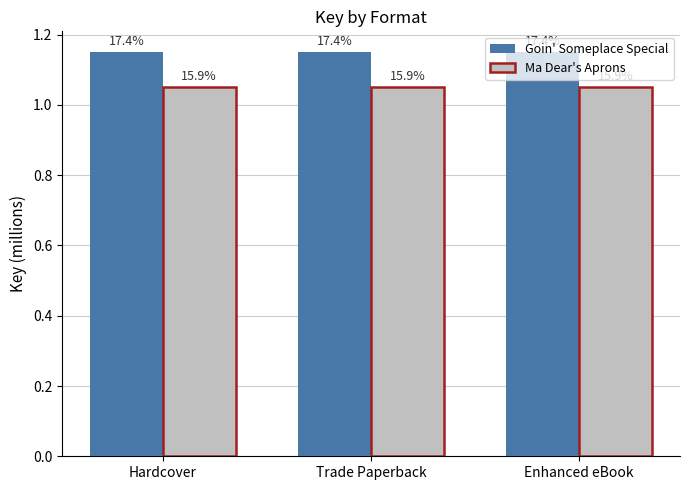

The value of Ma Dear's Aprons at Hardcover is 1.8. True or false?

False